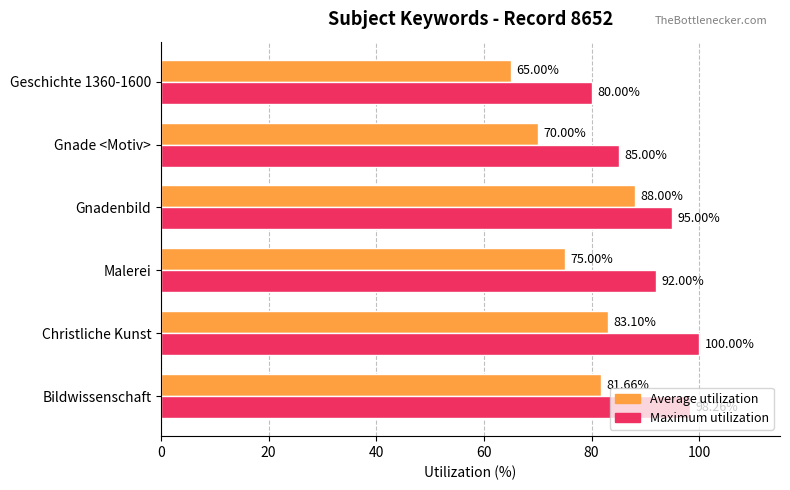

Which series has the largest total across all categories?

Maximum utilization